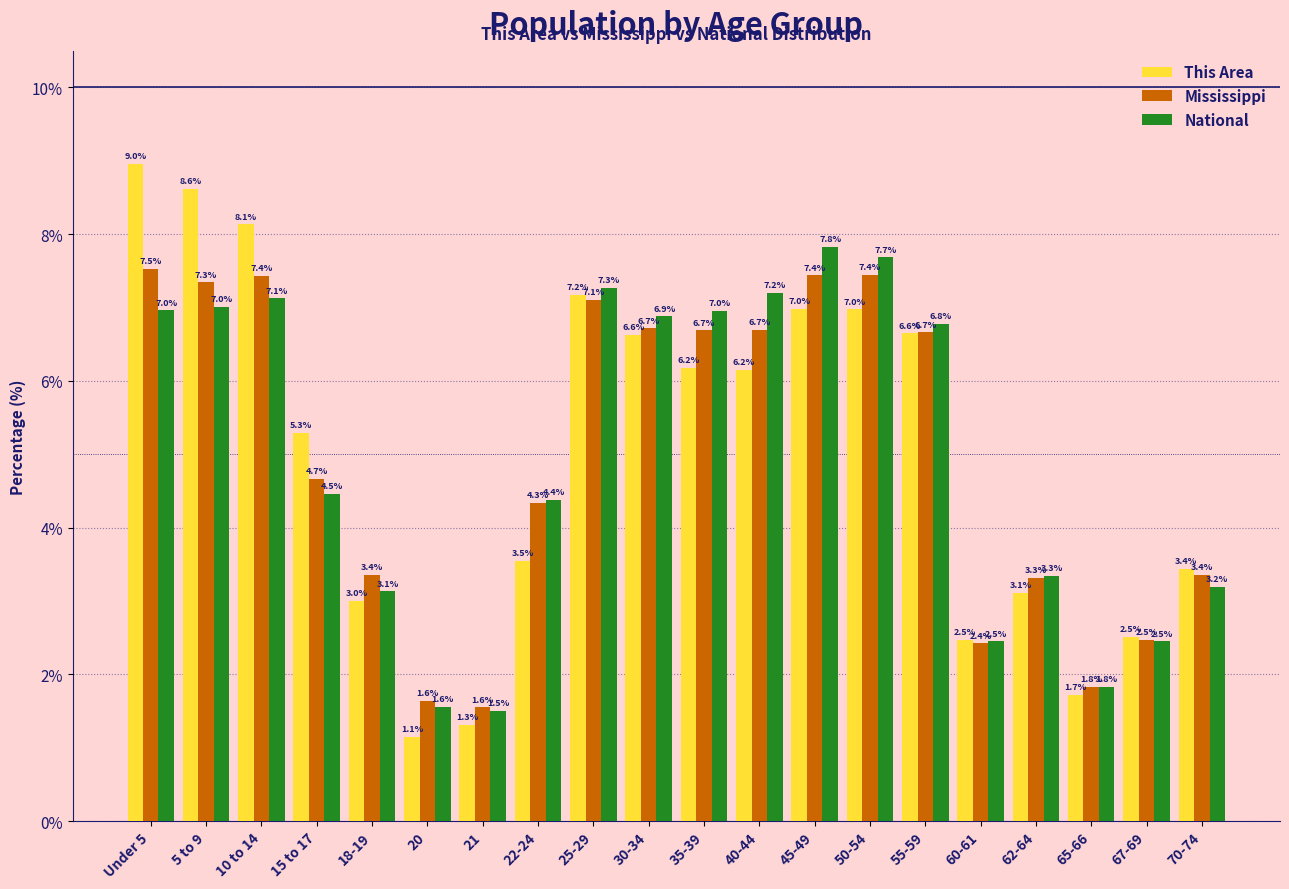

Reading right to left, transcribe all the data shown in this chart.

This Area: 70-74=3.4	67-69=2.5	65-66=1.7	62-64=3.1	60-61=2.5	55-59=6.6	50-54=7.0	45-49=7.0	40-44=6.2	35-39=6.2	30-34=6.6	25-29=7.2	22-24=3.5	21=1.3	20=1.1	18-19=3.0	15 to 17=5.3	10 to 14=8.1	5 to 9=8.6	Under 5=9.0
Mississippi: 70-74=3.4	67-69=2.5	65-66=1.8	62-64=3.3	60-61=2.4	55-59=6.7	50-54=7.4	45-49=7.4	40-44=6.7	35-39=6.7	30-34=6.7	25-29=7.1	22-24=4.3	21=1.6	20=1.6	18-19=3.4	15 to 17=4.7	10 to 14=7.4	5 to 9=7.3	Under 5=7.5
National: 70-74=3.2	67-69=2.5	65-66=1.8	62-64=3.3	60-61=2.5	55-59=6.8	50-54=7.7	45-49=7.8	40-44=7.2	35-39=7.0	30-34=6.9	25-29=7.3	22-24=4.4	21=1.5	20=1.6	18-19=3.1	15 to 17=4.5	10 to 14=7.1	5 to 9=7.0	Under 5=7.0